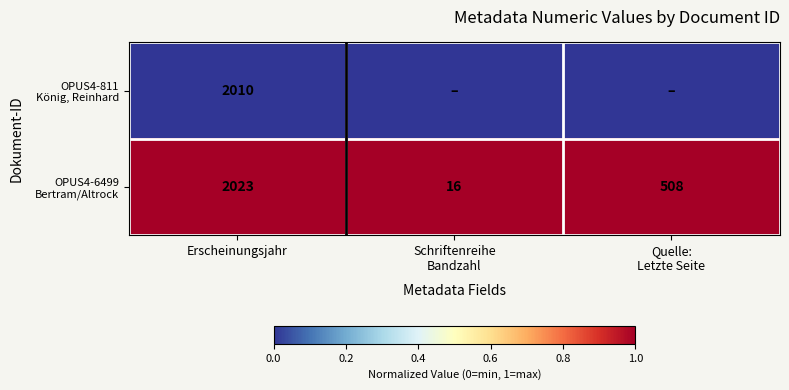

What is the spread (max minus min) of values at Erscheinungsjahr?

13